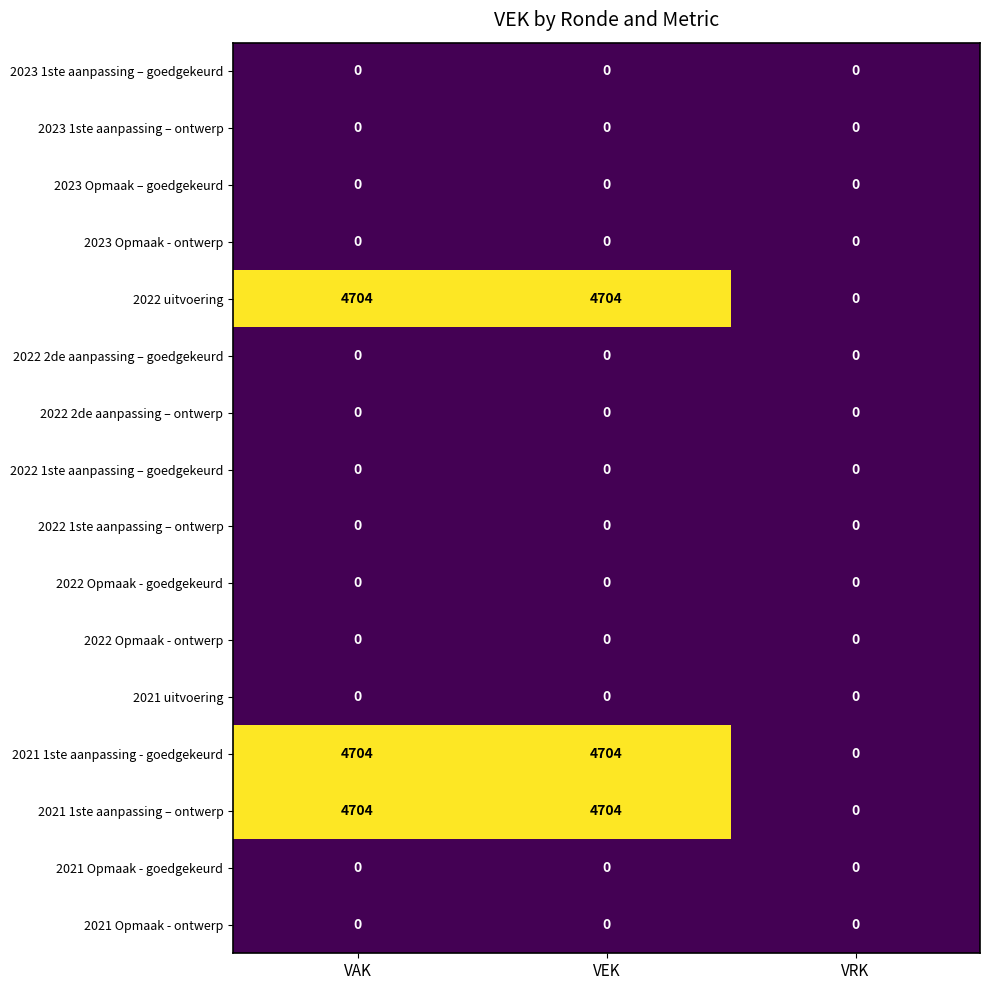

What is the greatest value displayed?

4704